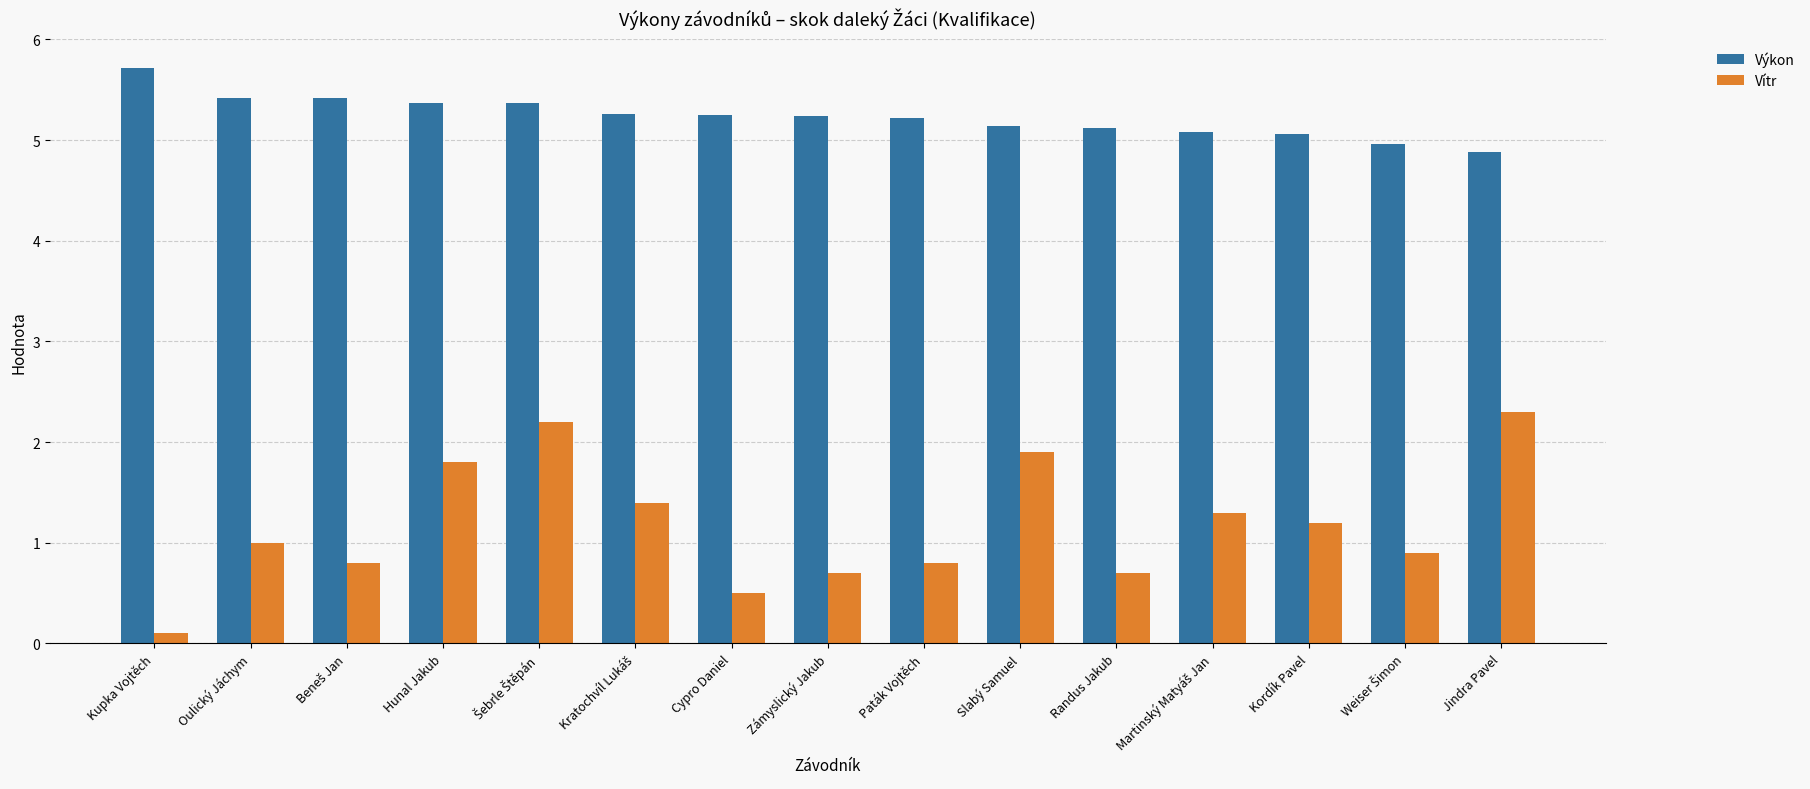

At which label does Výkon reach its minimum?

Jindra Pavel